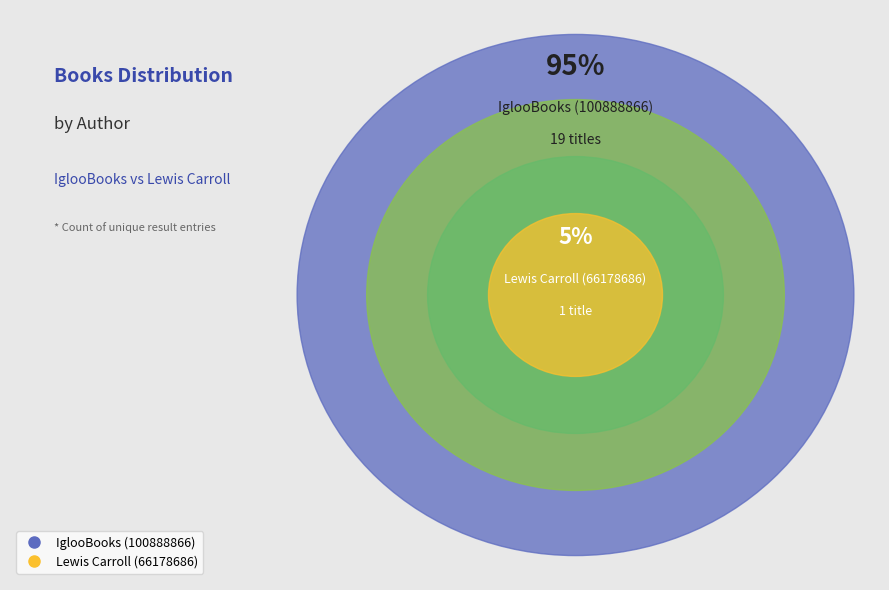

To the nearest percent, what is the combined percentage of IglooBooks (100888866) and Lewis Carroll (66178686)?

100%